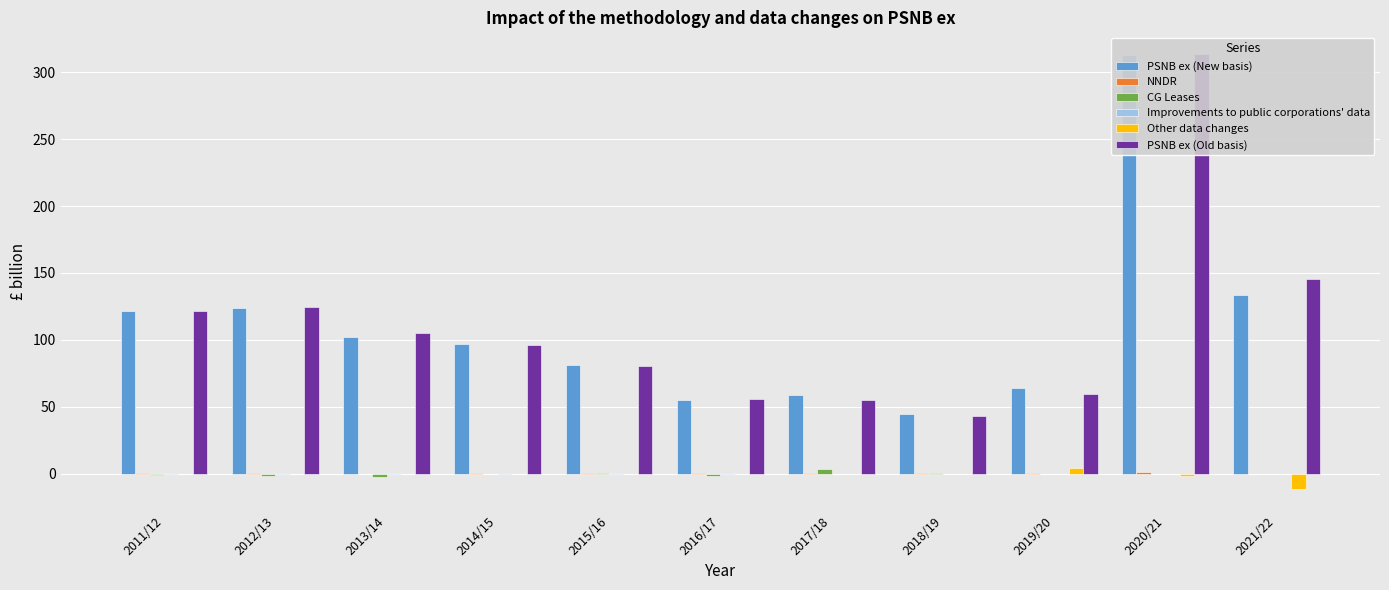

The value of NNDR at 2012/13 is 1.0. True or false?

False